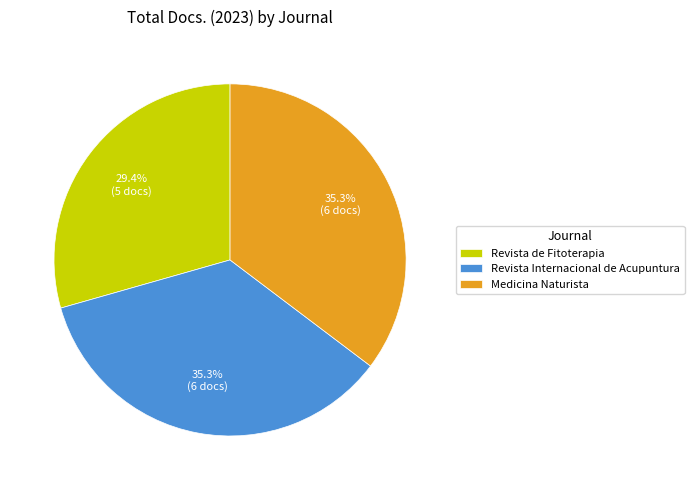

How many slices are in this pie chart?

3